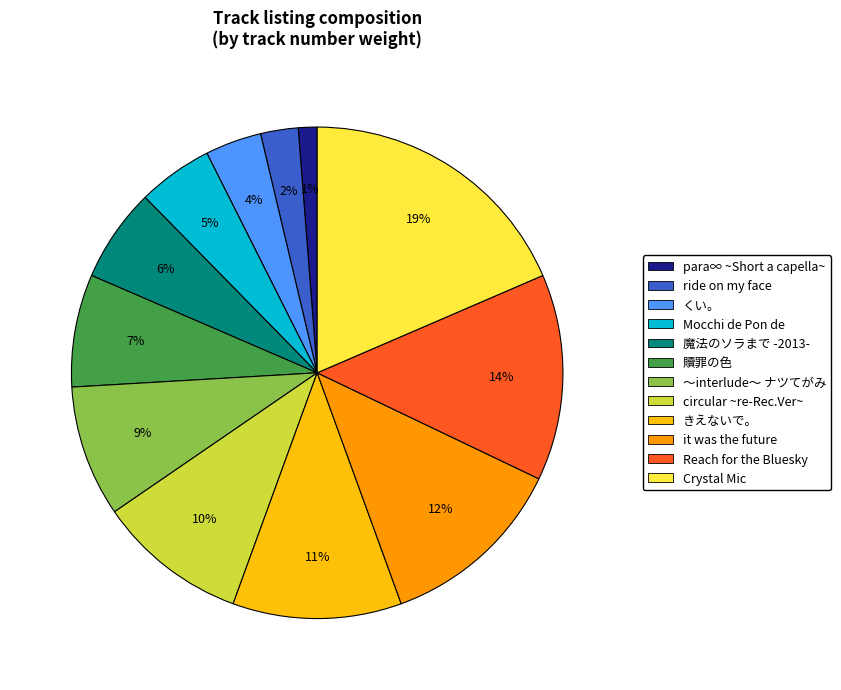

What is the largest slice in the pie chart?

Crystal Mic